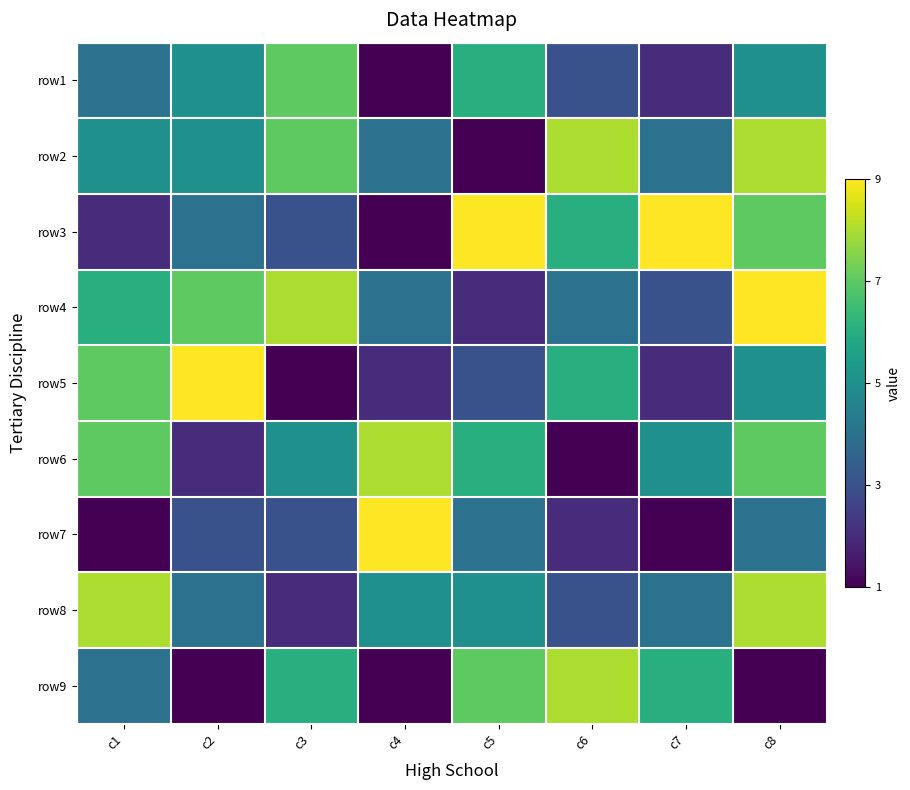

Rank the series by their maximum value, from highest to lowest.

row3, row4, row5, row7, row2, row6, row8, row9, row1